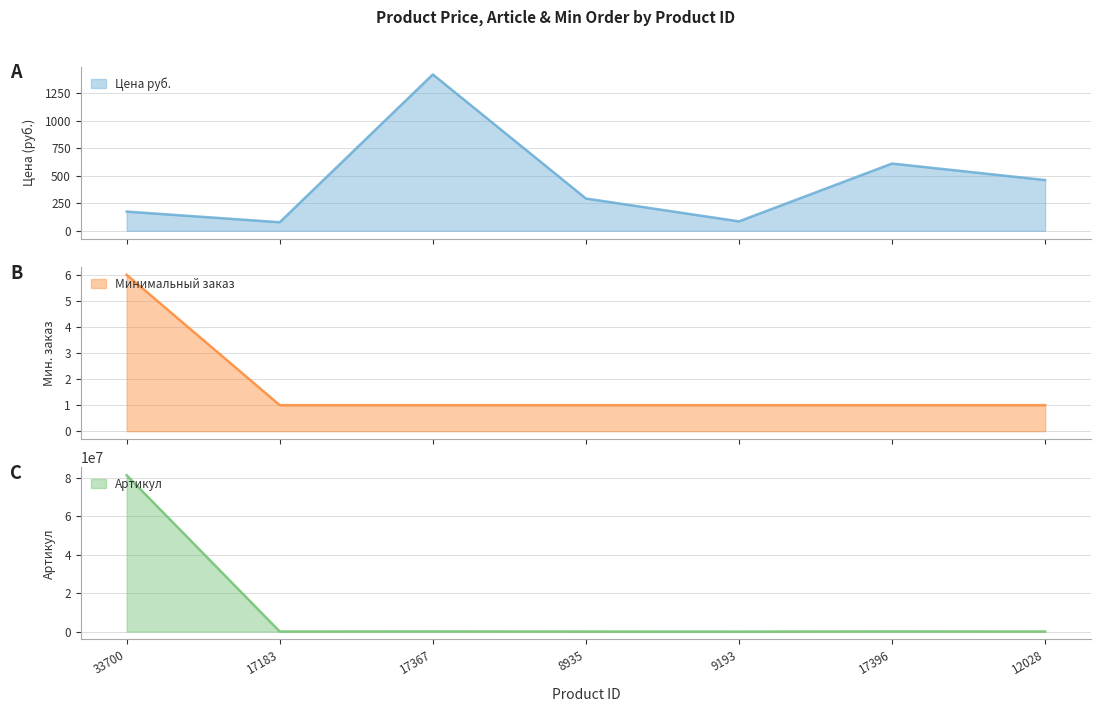

Is the value of Цена руб. at 9193 greater than the value of Минимальный заказ at 33700?

Yes